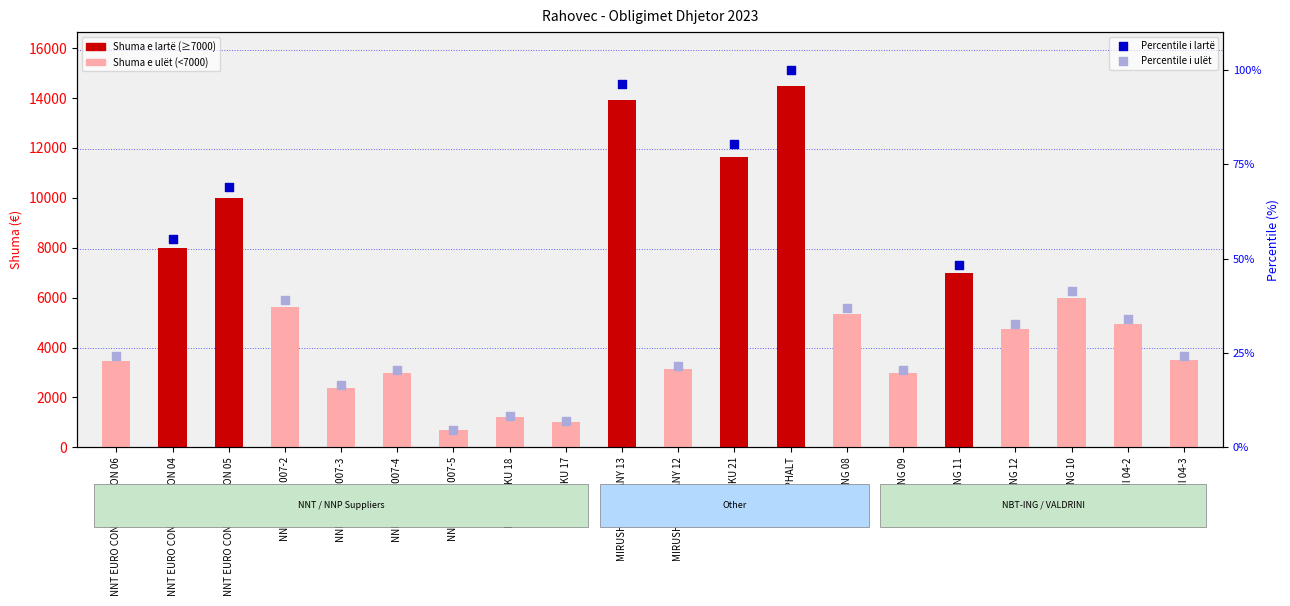

What is the ratio of the value at NNP VETONI 007-2 to the value at NNT ETNIKU 17?

5.7